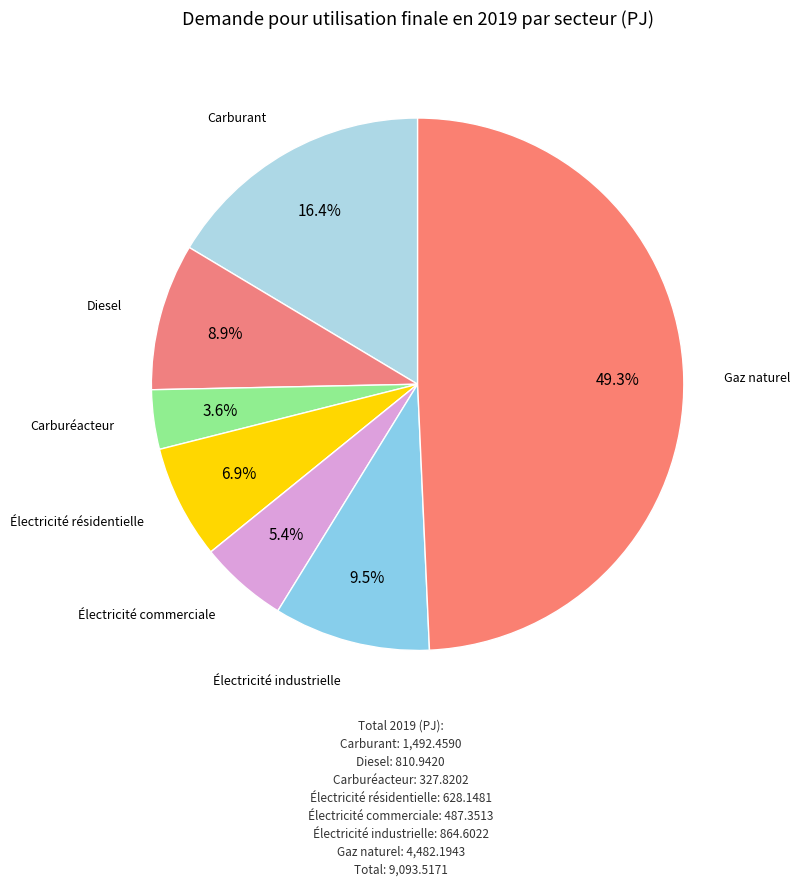

How many segments does this pie chart have?

7